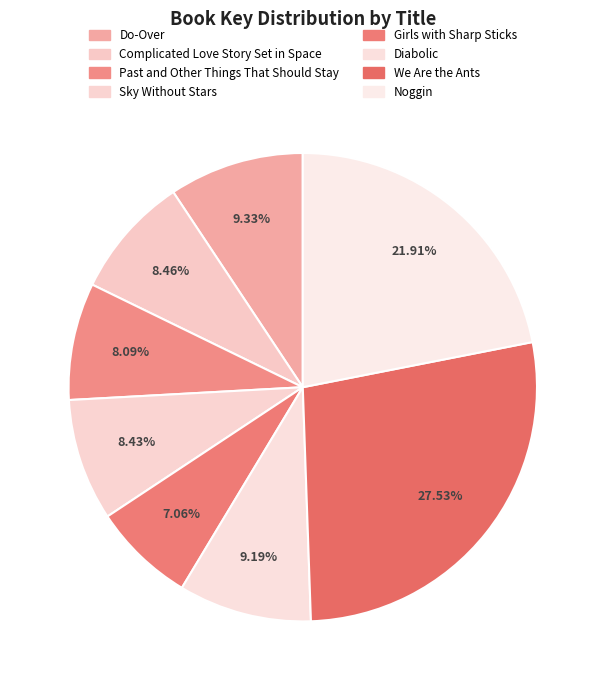

Does any single category account for the majority?

No